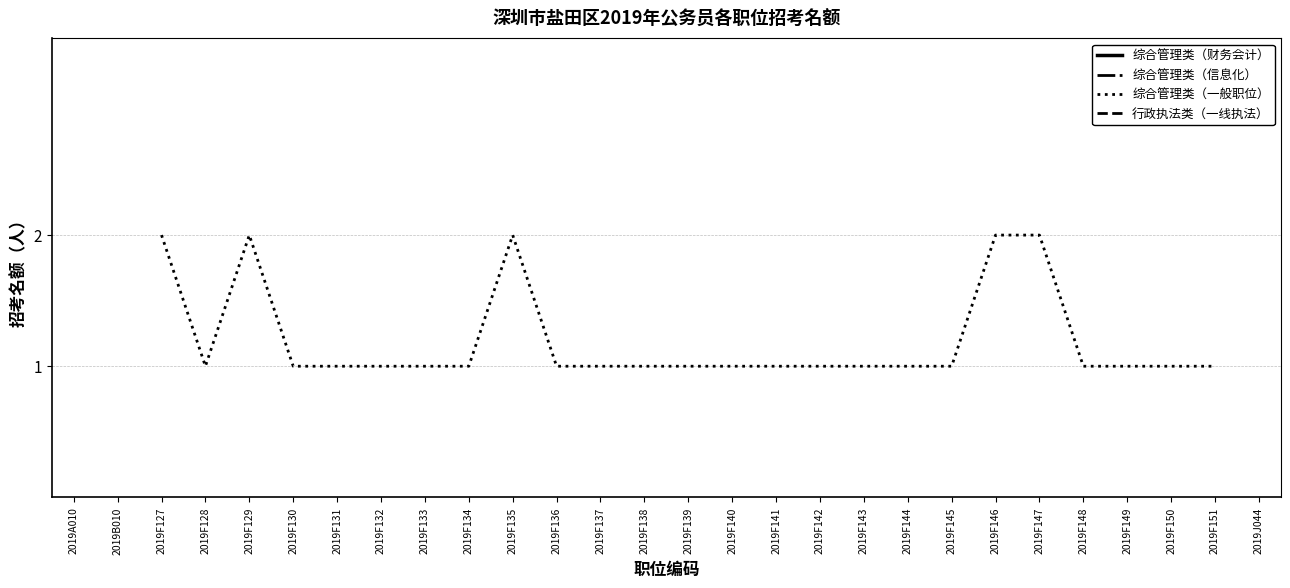

Rank the series at 2019A010 from highest to lowest value.

综合管理类（财务会计）, 综合管理类（信息化）, 综合管理类（一般职位）, 行政执法类（一线执法）